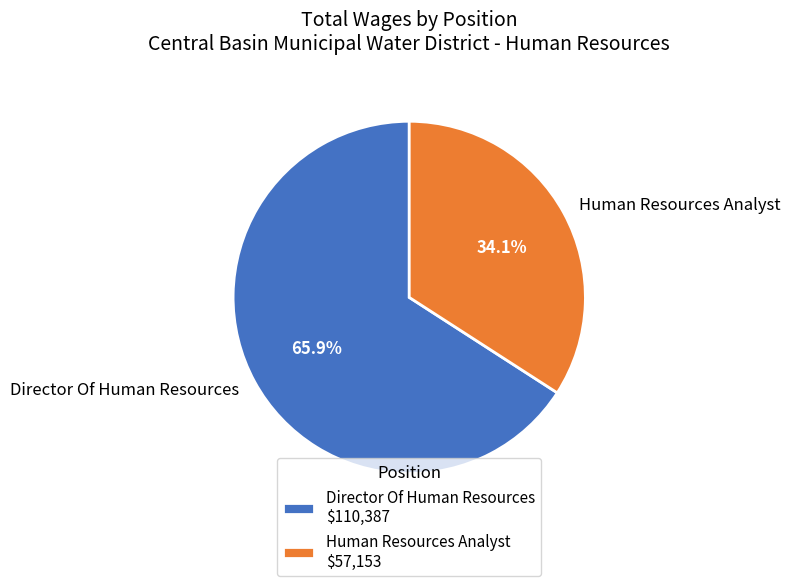

What is the ratio of the value at Director Of Human Resources to the value at Human Resources Analyst?

1.9